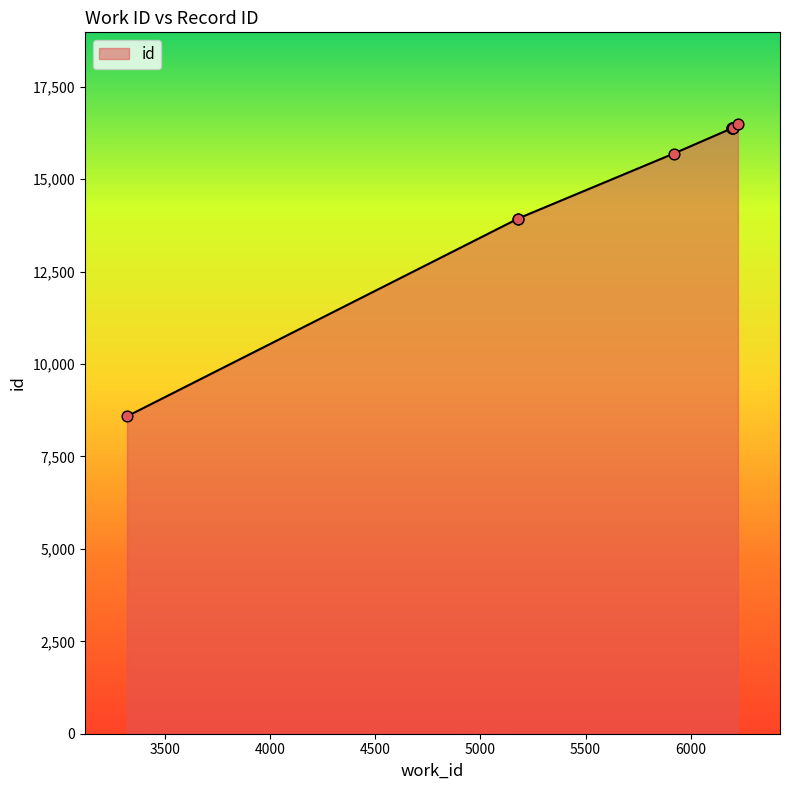

Which has a higher value, 6200 or 6225?

6225